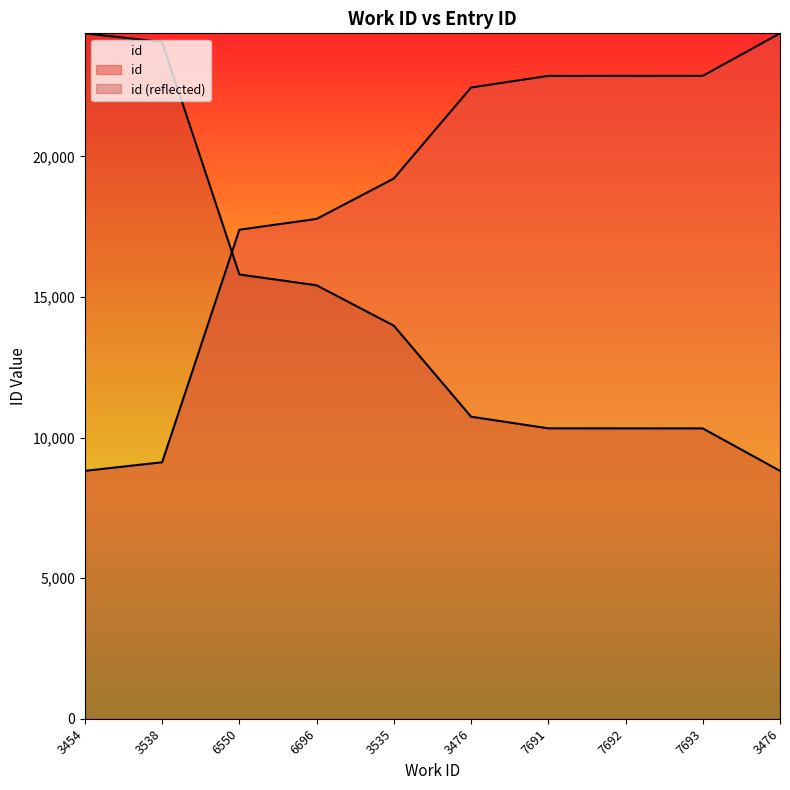

How many lines are shown in the chart?

2